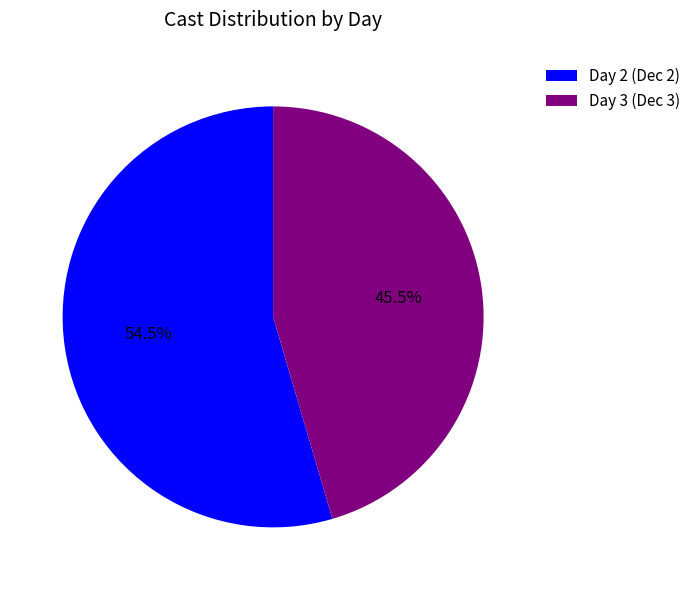

Which slice is the largest?

Day 2 (Dec 2)